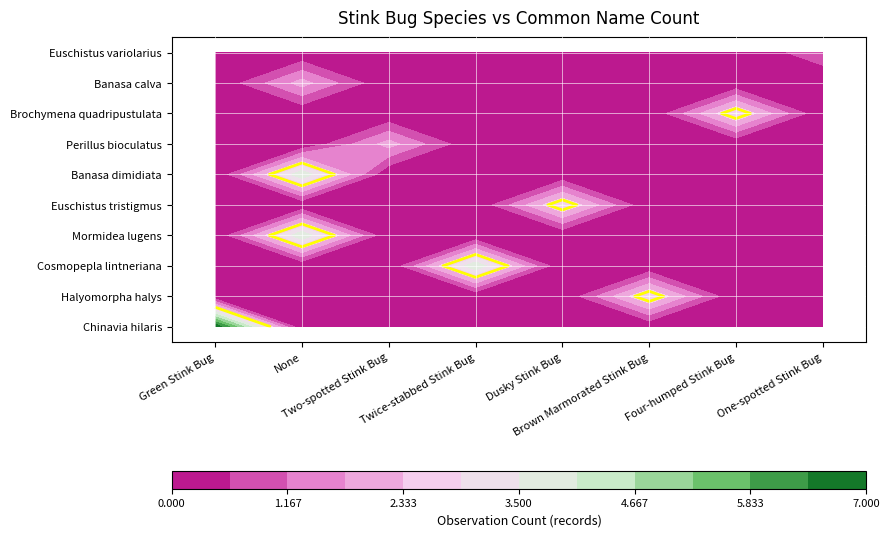

Rank the series at Brown Marmorated Stink Bug from highest to lowest value.

Halyomorpha halys, Chinavia hilaris, Cosmopepla lintneriana, Mormidea lugens, Euschistus tristigmus, Banasa dimidiata, Perillus bioculatus, Brochymena quadripustulata, Banasa calva, Euschistus variolarius